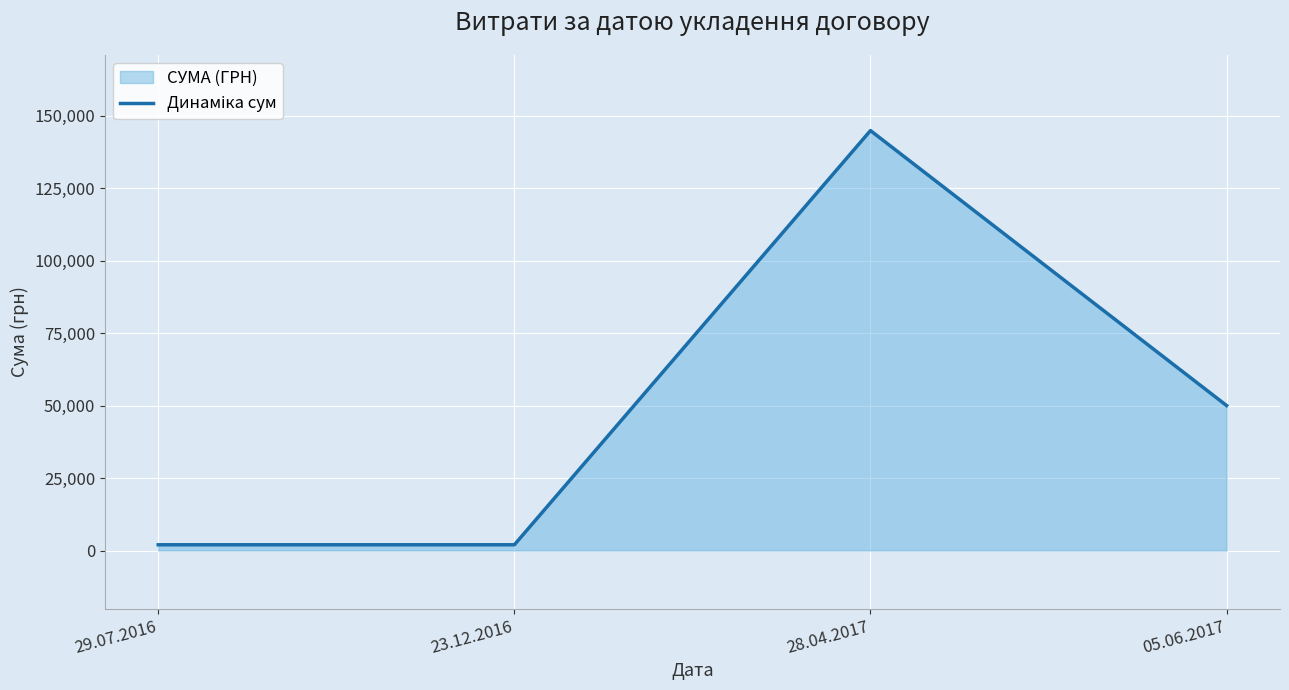

What is the average value?

49699.0